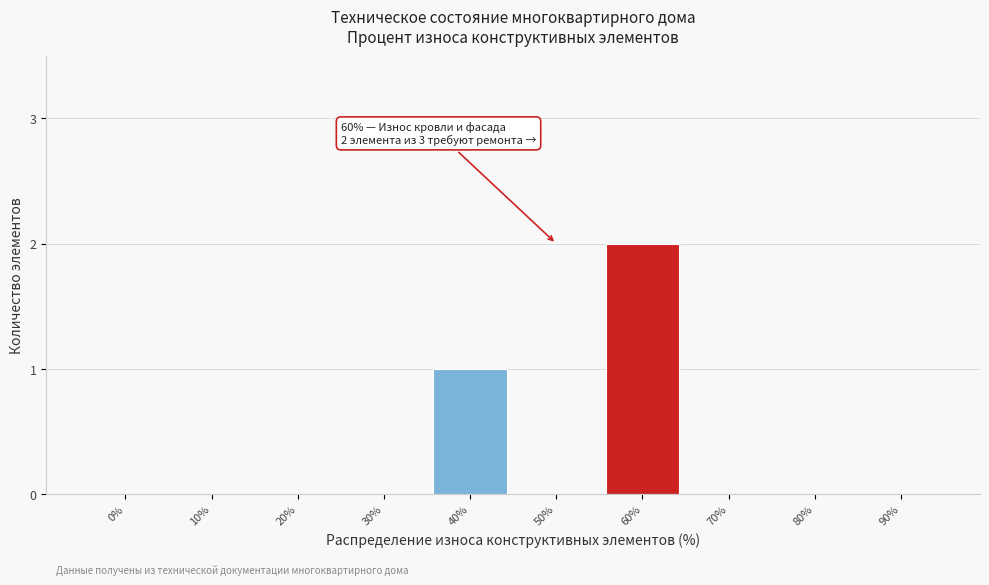

Reading left to right, list all the values displayed in this chart.

0%=0	10%=0	20%=0	30%=0	40%=1	50%=0	60%=2	70%=0	80%=0	90%=0